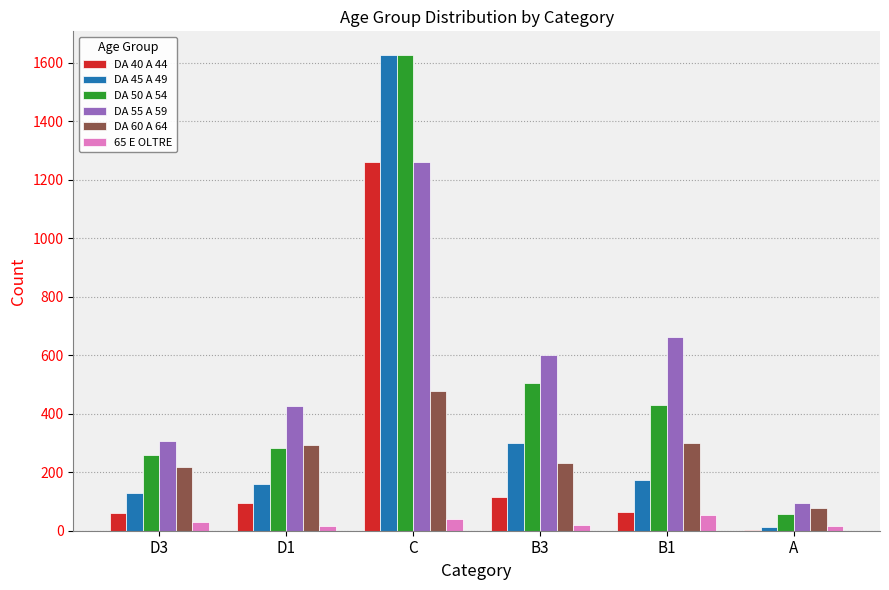

Is the value of DA 45 A 49 at B3 greater than the value of DA 60 A 64 at C?

No